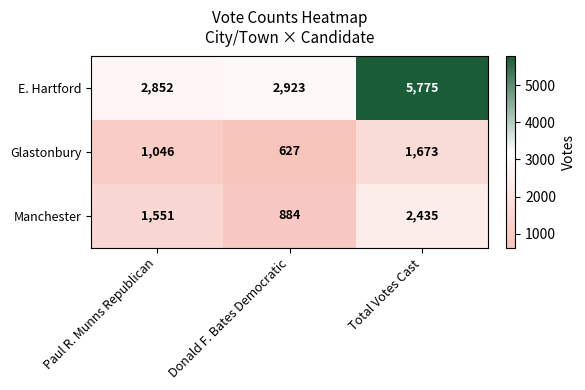

At which category does the chart reach its minimum across all series?

Donald F. Bates Democratic